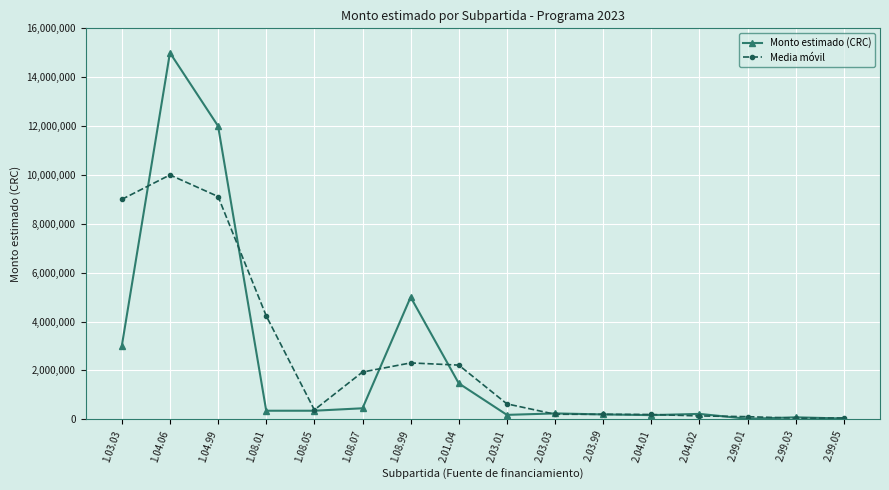

How many values in the Media móvil series are below 630000?

8